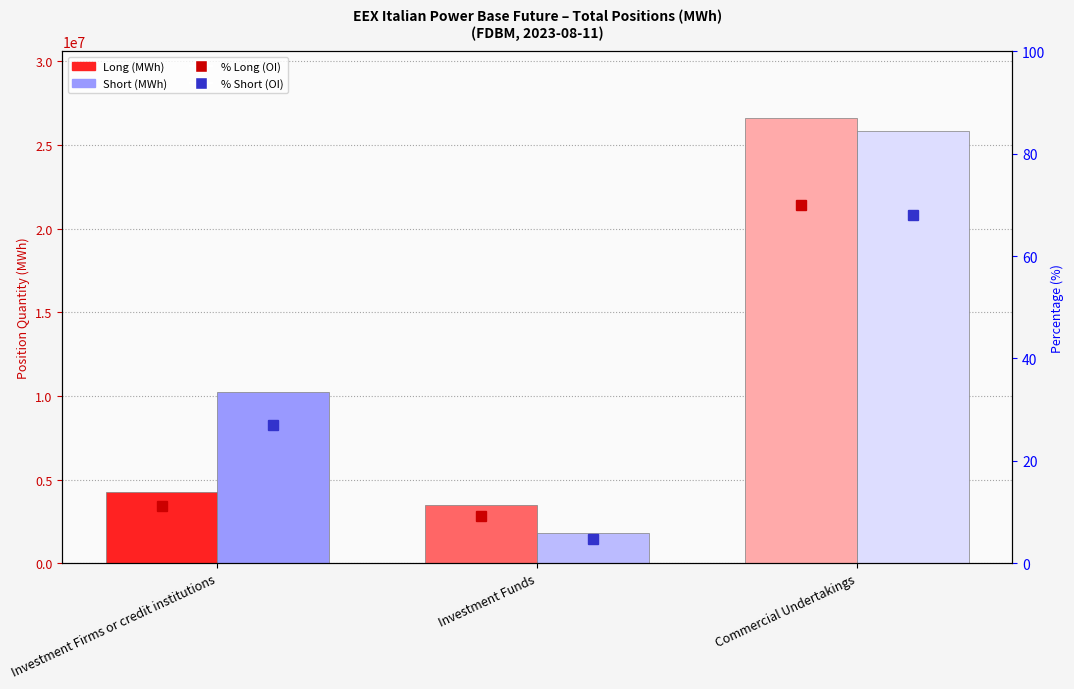

Rank the series by their maximum value, from lowest to highest.

% Short (OI), % Long (OI), Short, Long